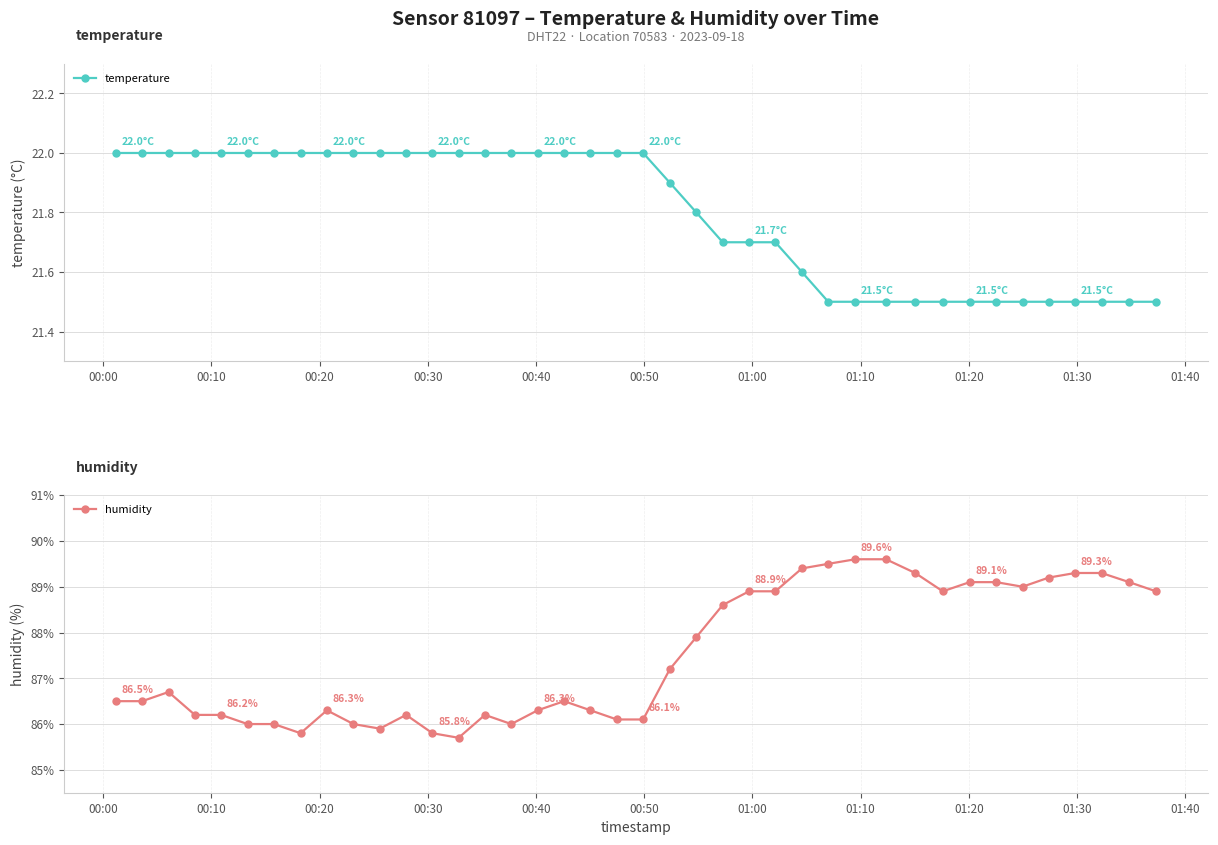

What is the maximum value for temperature?

22.0